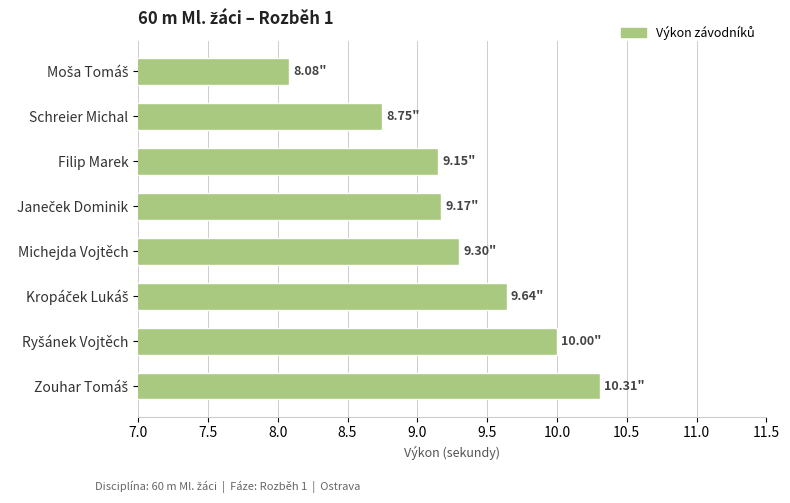

What is the greatest value displayed?

10.3